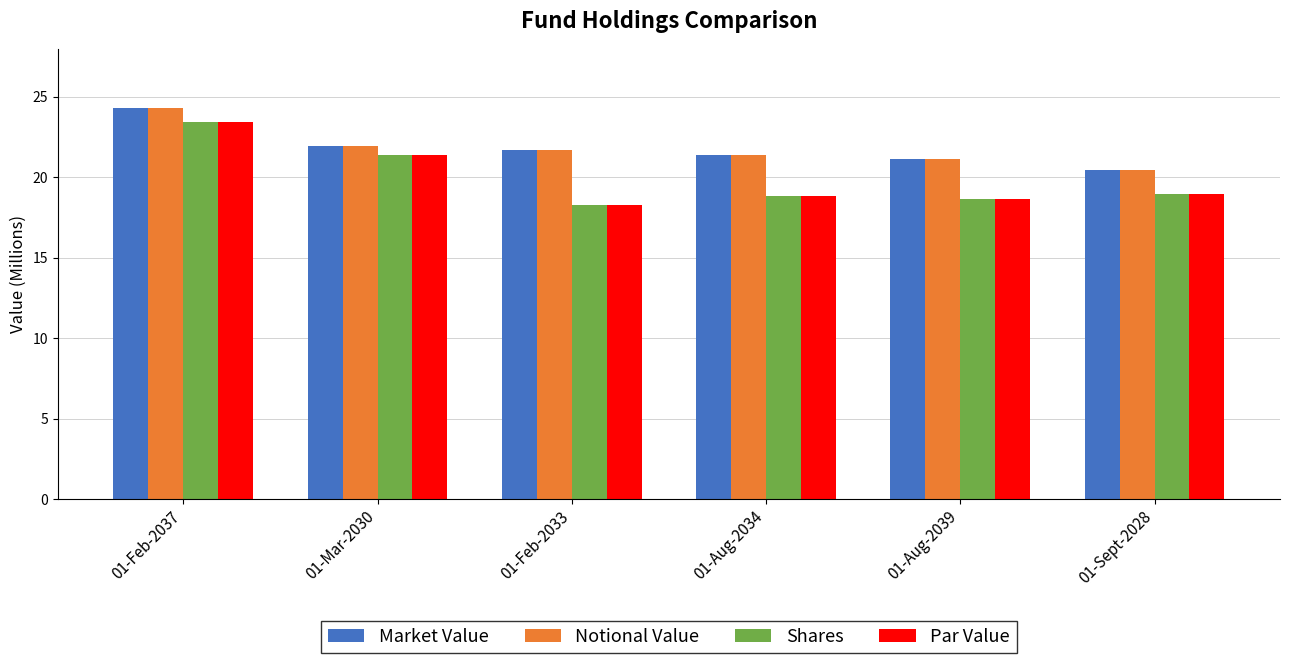

Reading right to left, extract all data points from this chart.

Market Value: 01-Sept-2028=20.5	01-Aug-2039=21.1	01-Aug-2034=21.4	01-Feb-2033=21.7	01-Mar-2030=21.9	01-Feb-2037=24.3
Notional Value: 01-Sept-2028=20.5	01-Aug-2039=21.1	01-Aug-2034=21.4	01-Feb-2033=21.7	01-Mar-2030=21.9	01-Feb-2037=24.3
Shares: 01-Sept-2028=19.0	01-Aug-2039=18.7	01-Aug-2034=18.8	01-Feb-2033=18.3	01-Mar-2030=21.4	01-Feb-2037=23.4
Par Value: 01-Sept-2028=19.0	01-Aug-2039=18.7	01-Aug-2034=18.8	01-Feb-2033=18.3	01-Mar-2030=21.4	01-Feb-2037=23.4